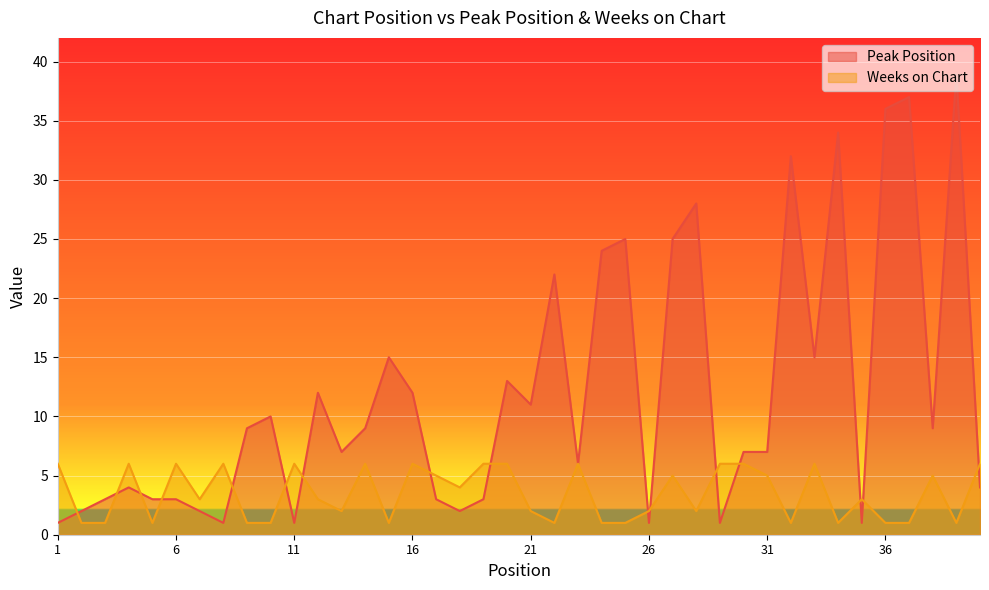

How many times do Weeks on Chart and Peak Position cross each other?

16